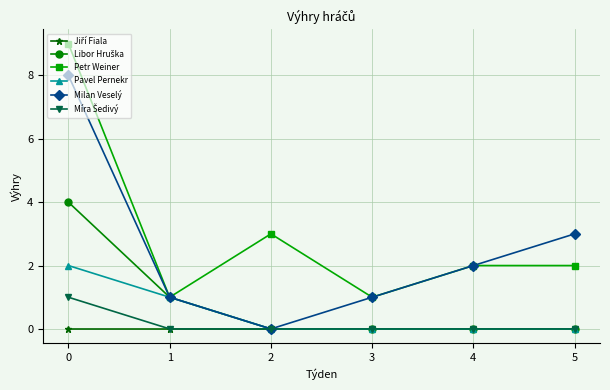

At which category does Petr Weiner reach its first local valley?

1